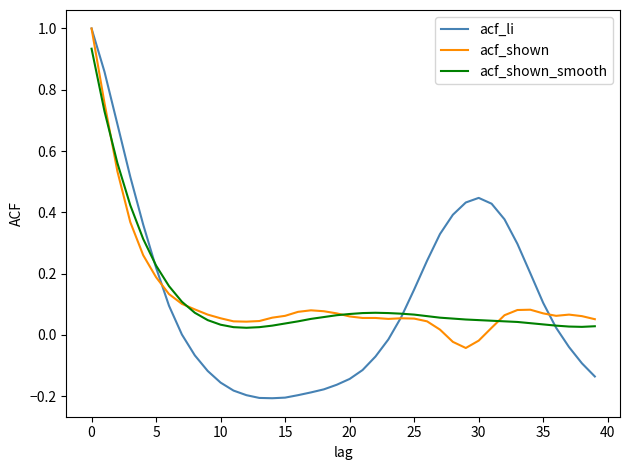

What is the maximum value shown in the chart?

1.0